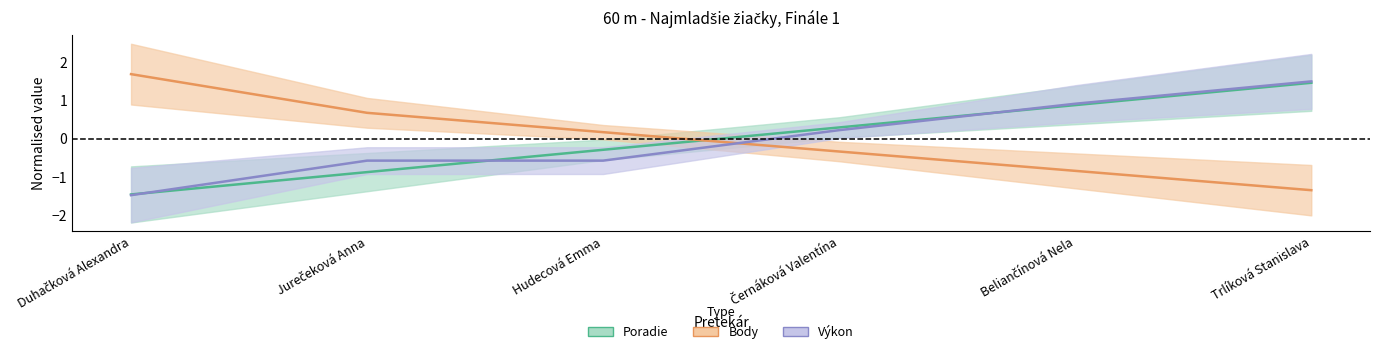

What is the value of the Výkon point at the 4th from the left?

0.2